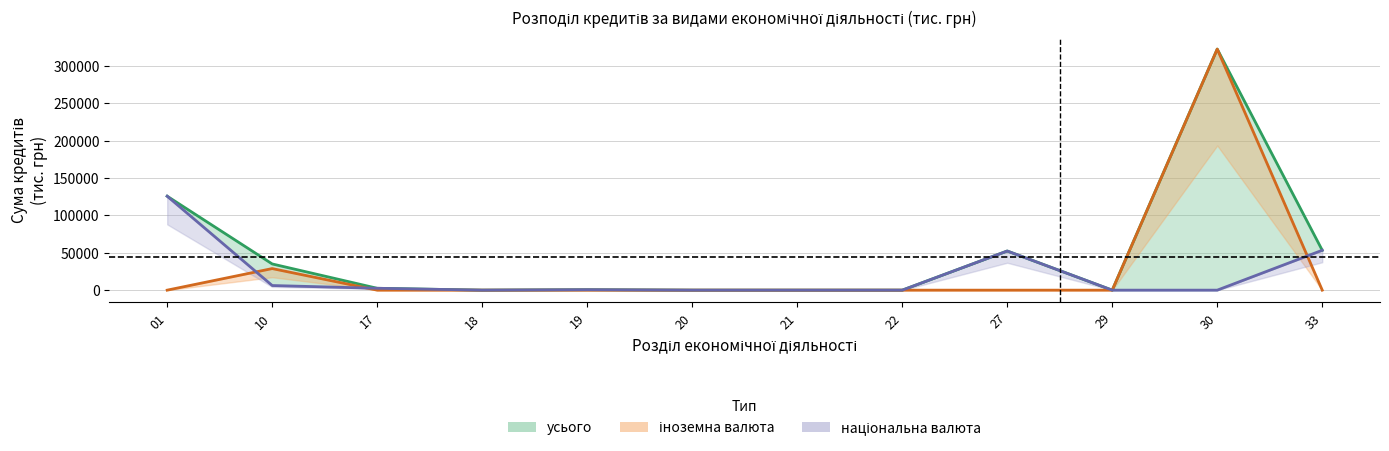

The національна валюта series shows 12636.1 at 27. True or false?

False